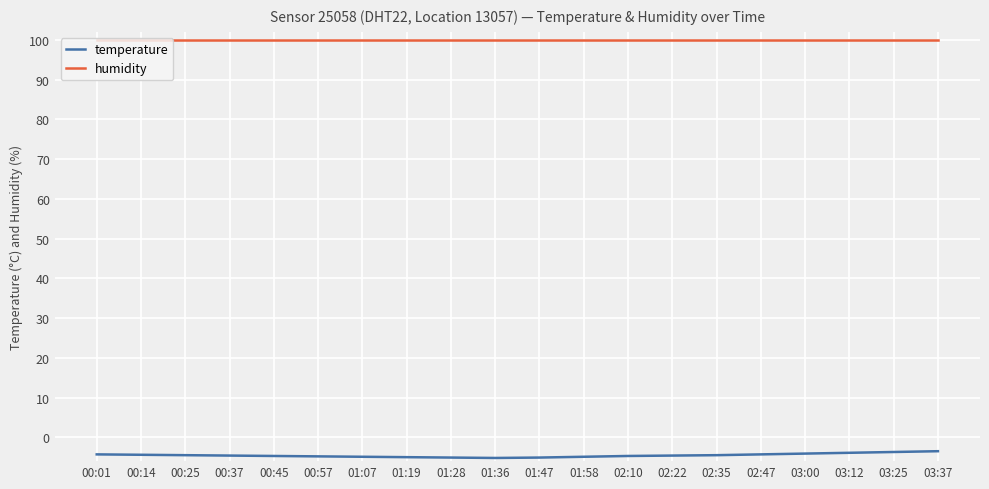

Which series has the widest spread of values?

temperature